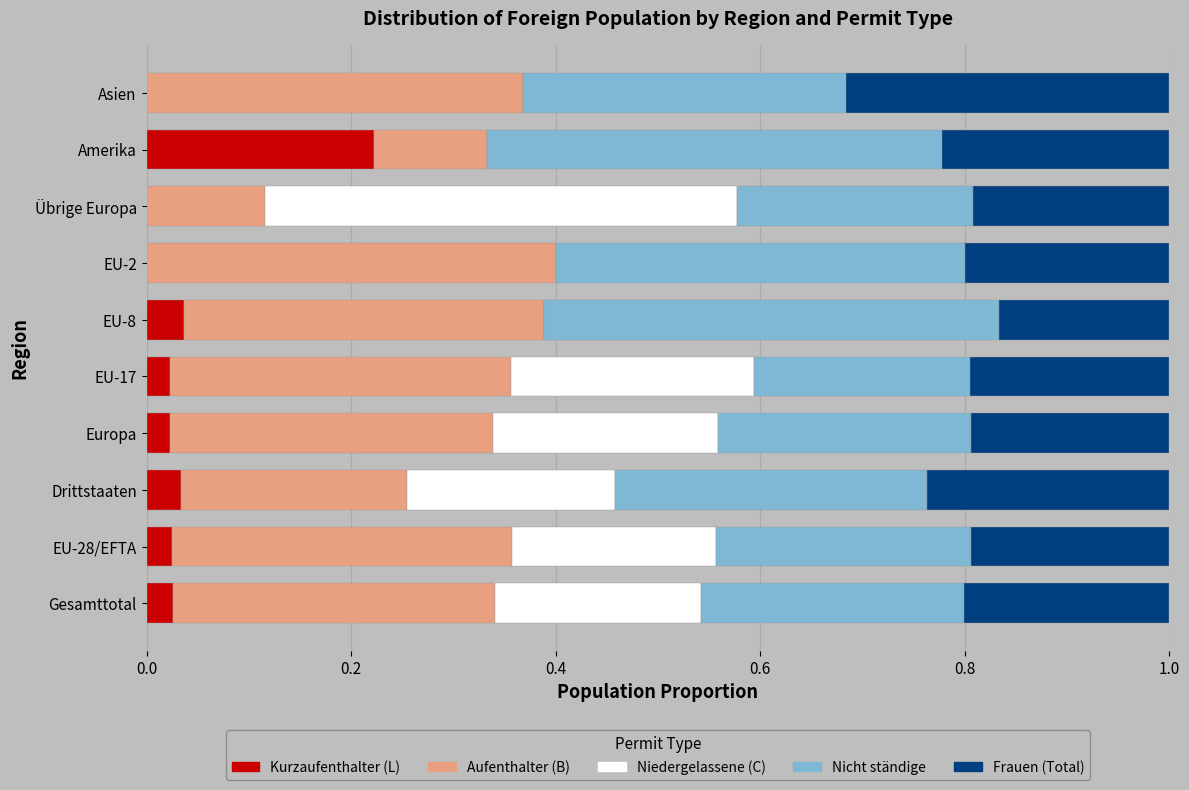

Which category has the highest value in the Kurzaufenthalter (L) series?

Amerika